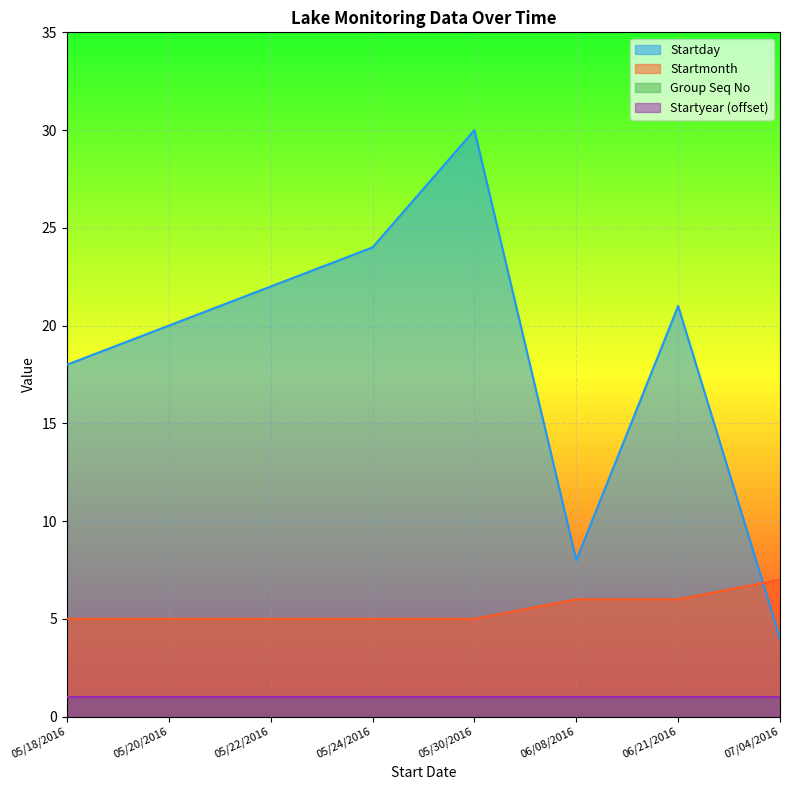

True or false: Startmonth has more than 1 points higher than both neighbors.

False